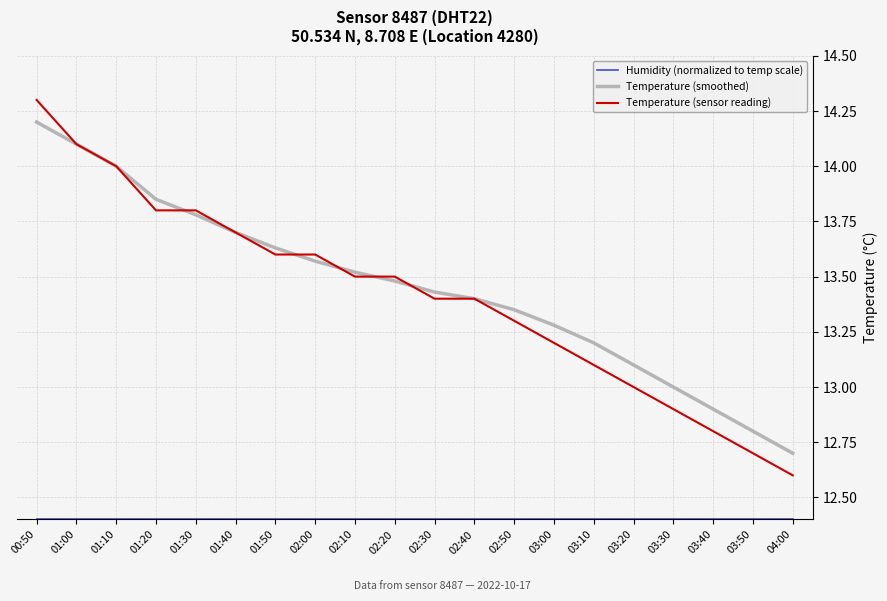

True or false: Temperature (sensor reading) has a value of 20.4 at 02:20.

False